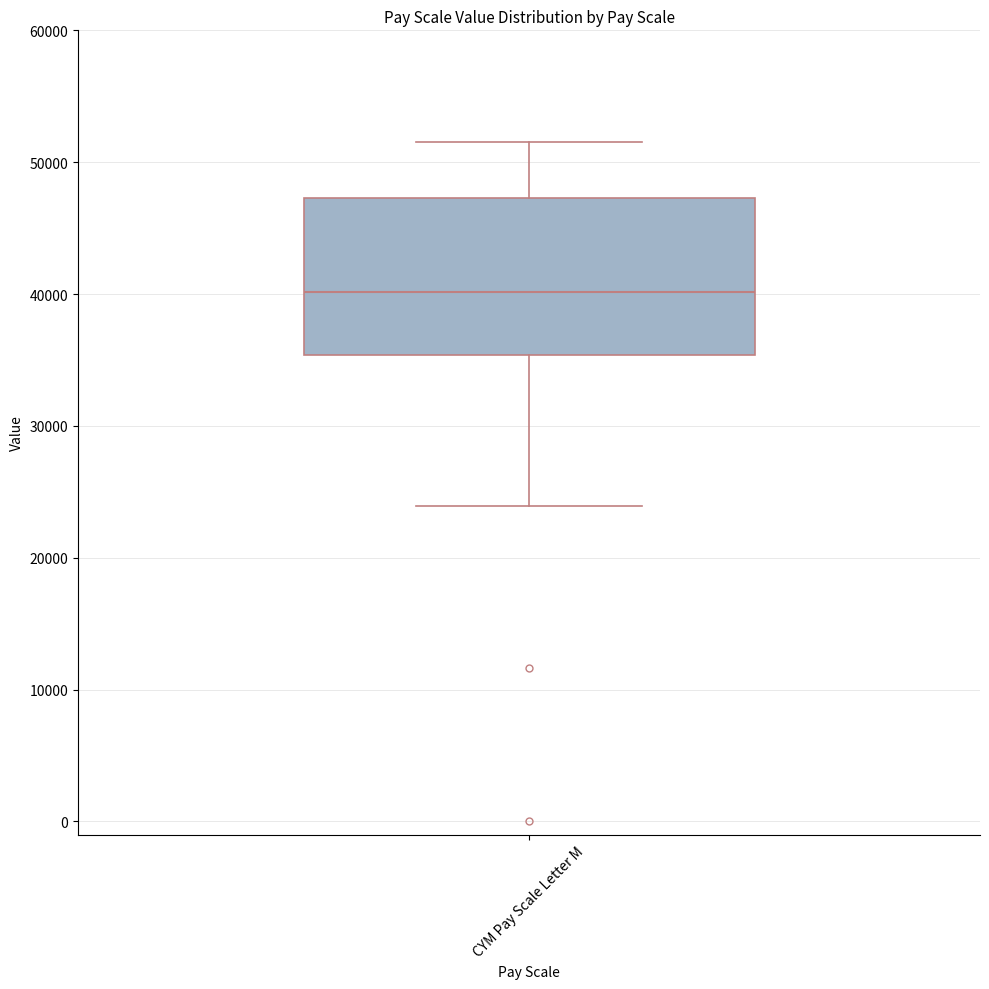

Transcribe this box plot: give where the median line is, the range the box spans, and where the two whiskers end, as read against the y-axis. The values are not printed on the chart, so give them approximately, as read against the axis.

median 40000, box 35000 to 47000, whiskers 24000 to 52000